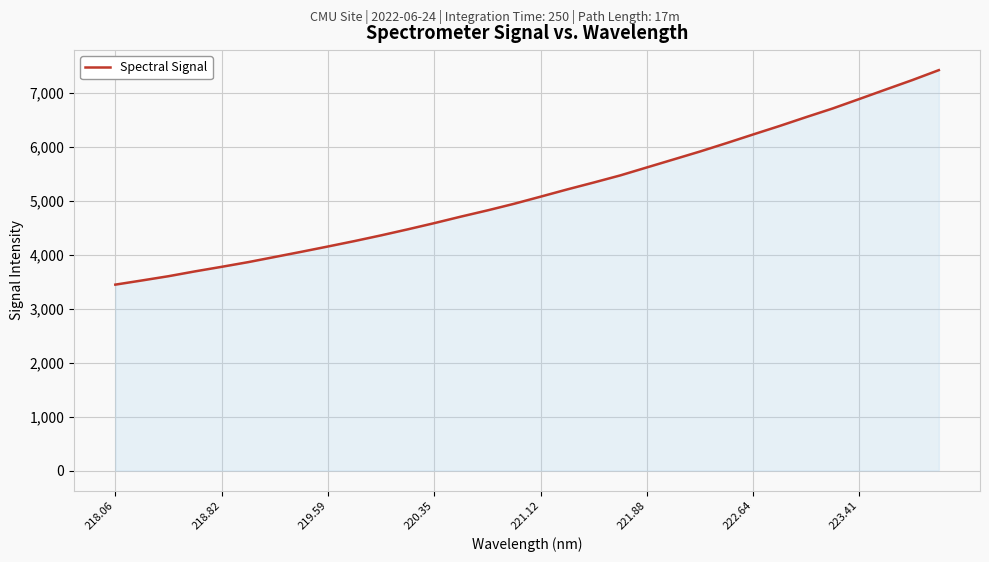

What is the maximum value shown in the chart?

7420.9